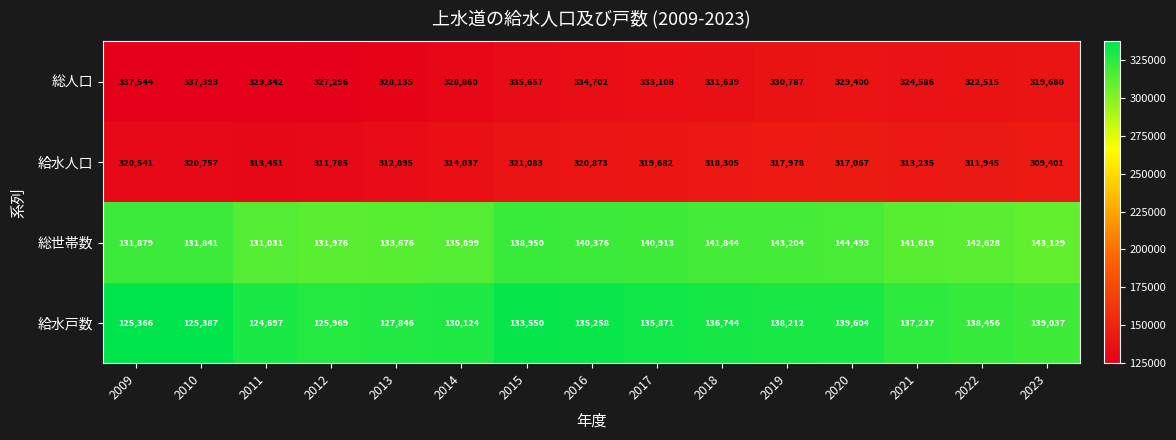

Rank the categories by 給水戸数 value from lowest to highest.

2011, 2009, 2010, 2012, 2013, 2014, 2015, 2016, 2017, 2018, 2021, 2019, 2022, 2023, 2020